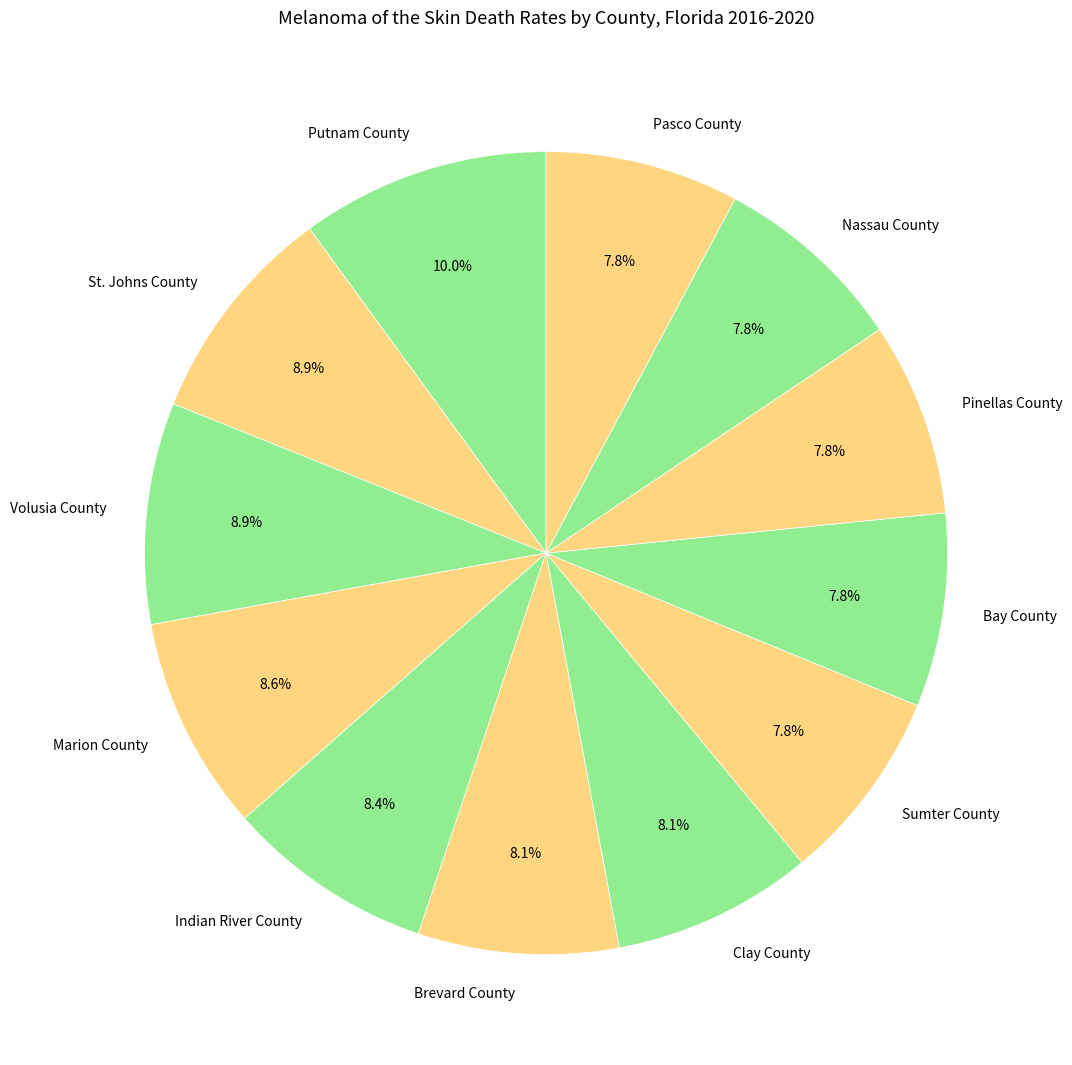

Does Putnam County account for over 50% of the chart?

No